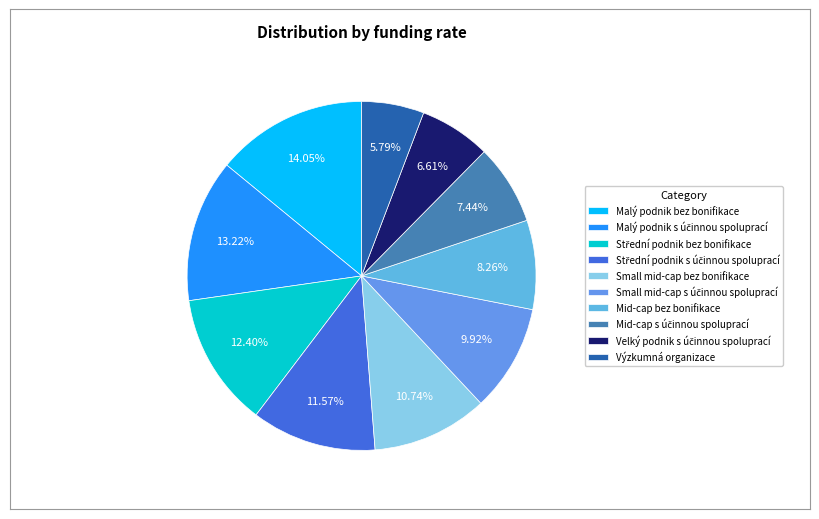

Between Střední podnik s účinnou spoluprací and Výzkumná organizace, which is larger?

Střední podnik s účinnou spoluprací